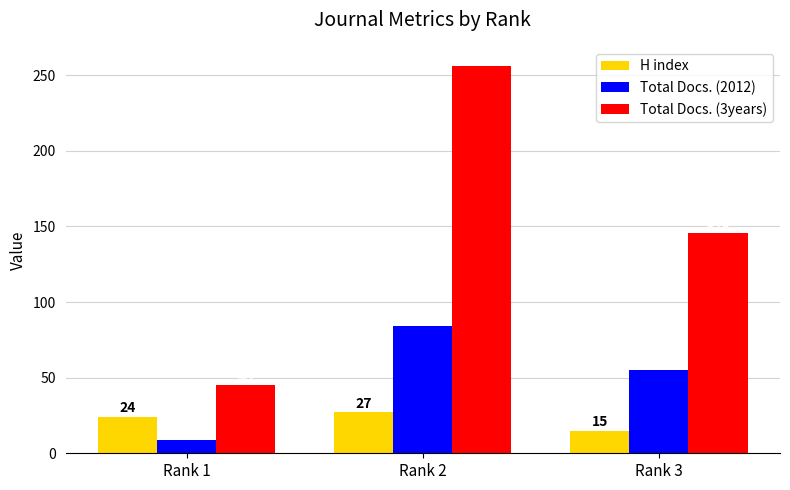

What is the spread (max minus min) of values at Rank 1?

36